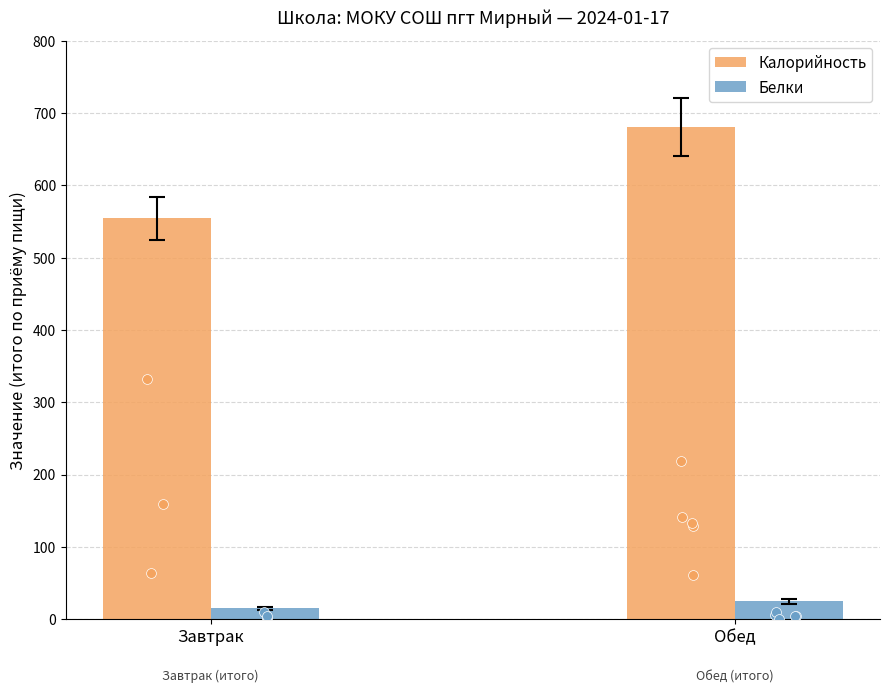

Which series contains the highest Y value?

Калорийность